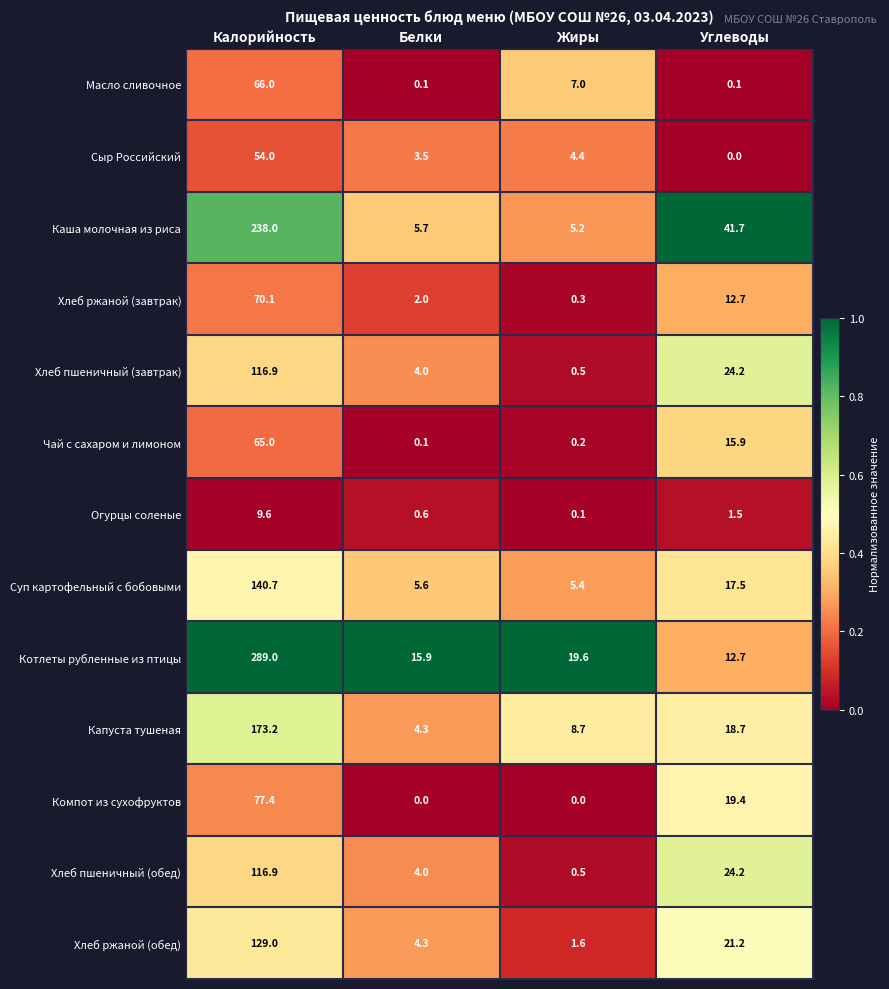

At which category is the sum across all series the highest?

Калорийность